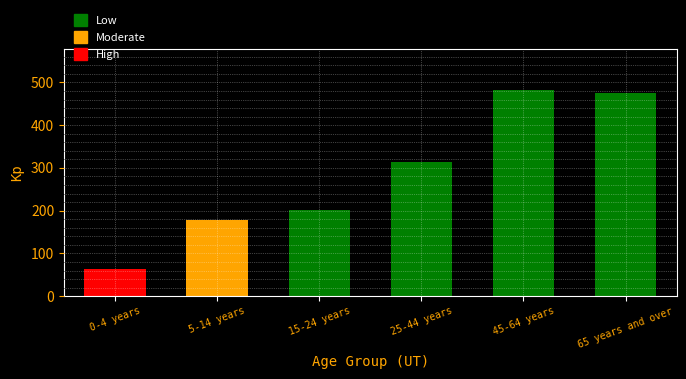

Reading right to left, extract all data points from this chart.

65 years and over=475	45-64 years=482	25-44 years=313	15-24 years=201	5-14 years=179	0-4 years=63